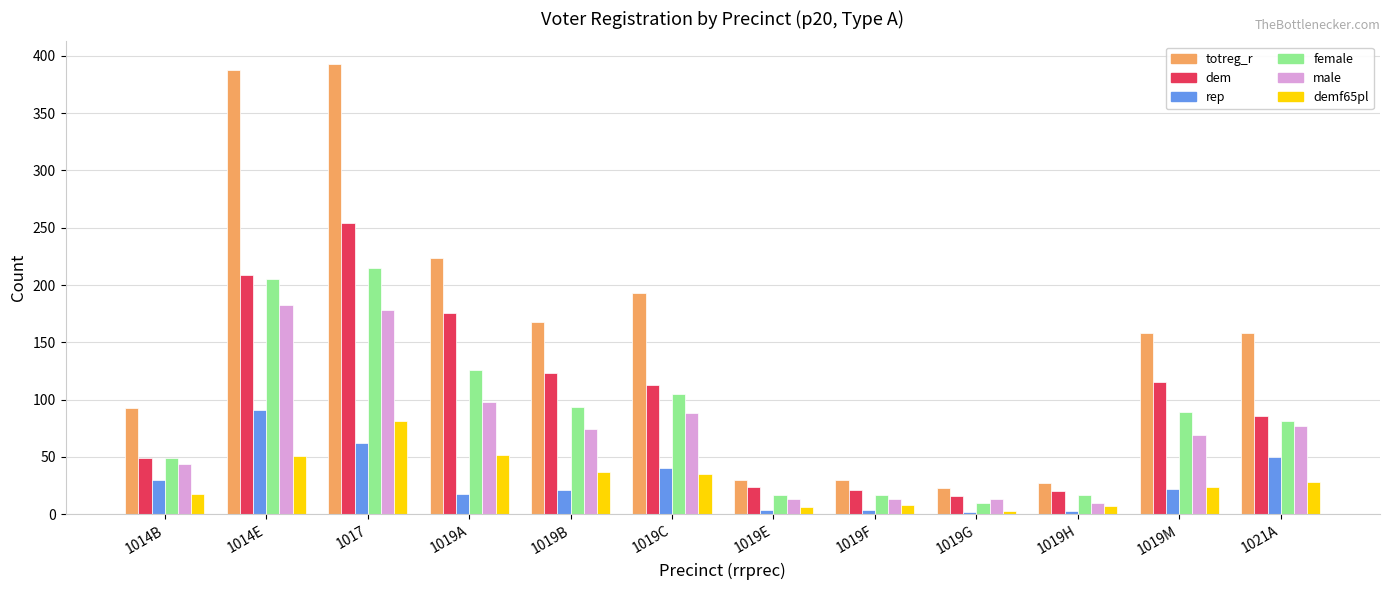

Are the bars horizontal?

No